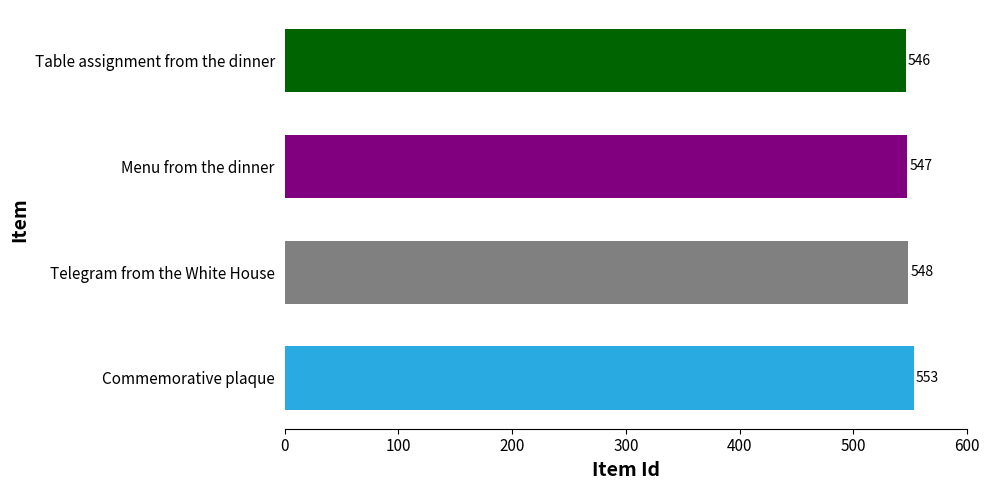

Is it true that the value at Telegram from the White House is 548?

True